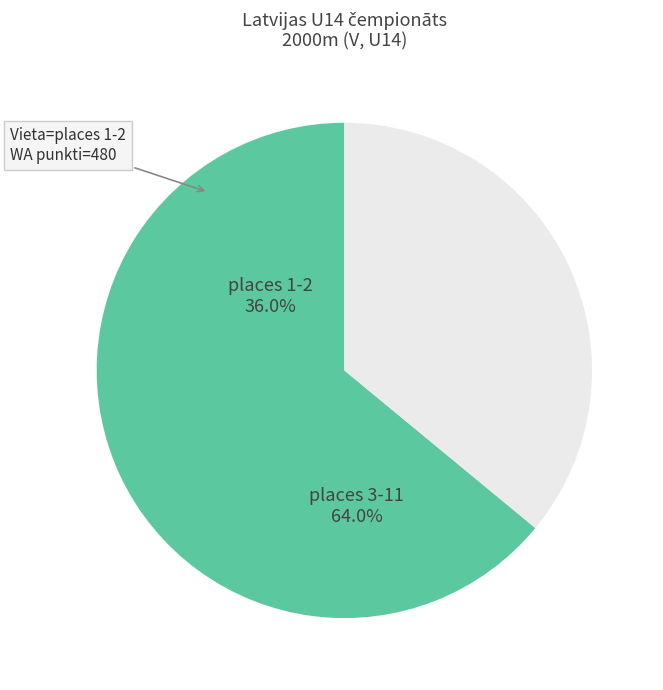

Do places 1-2 and places 3-11 together represent more than half of the pie?

Yes